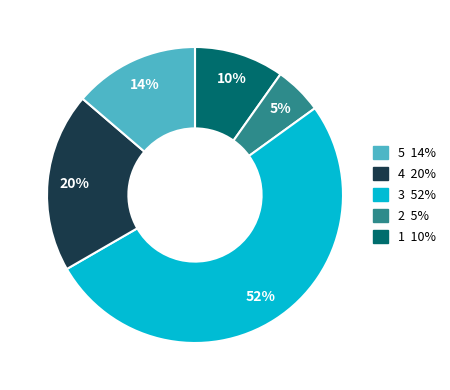

Does any single category account for the majority?

Yes